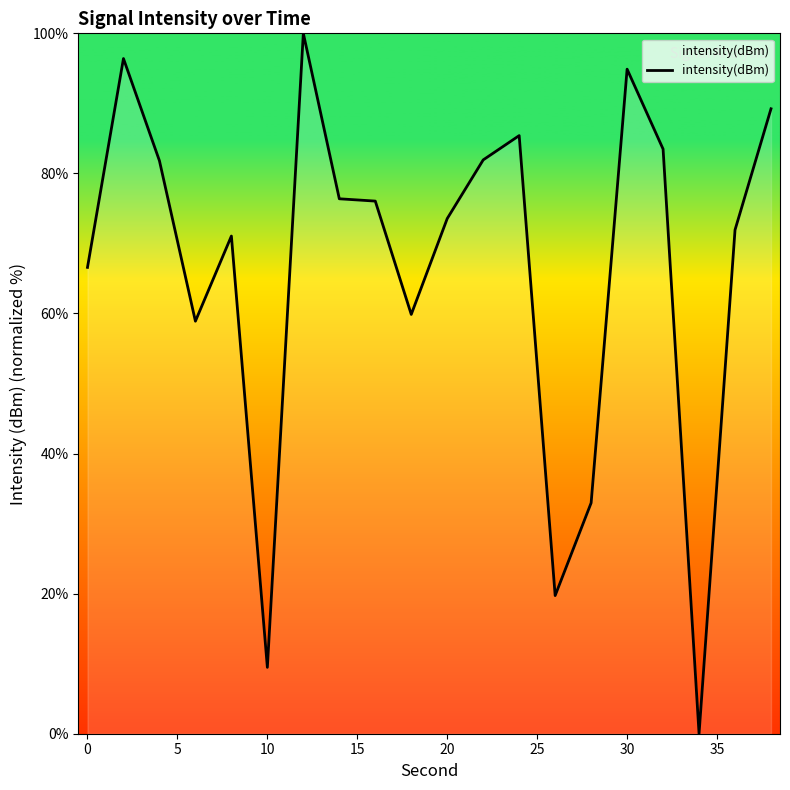

What is the greatest value displayed?

100.0